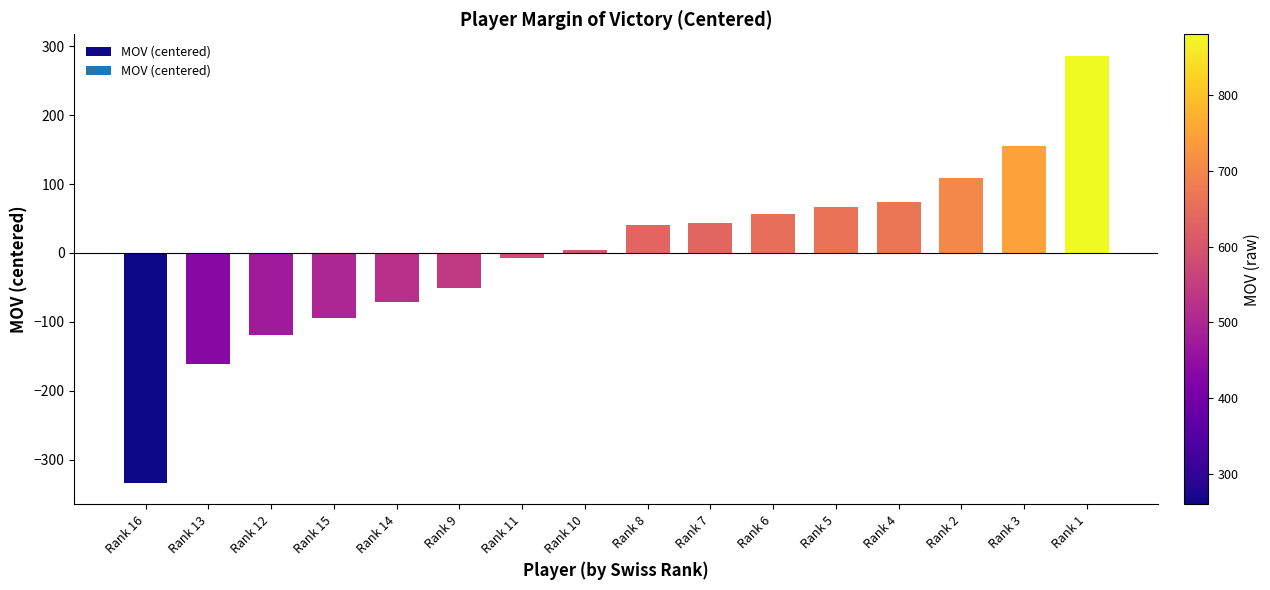

How many categories are shown in the chart?

16